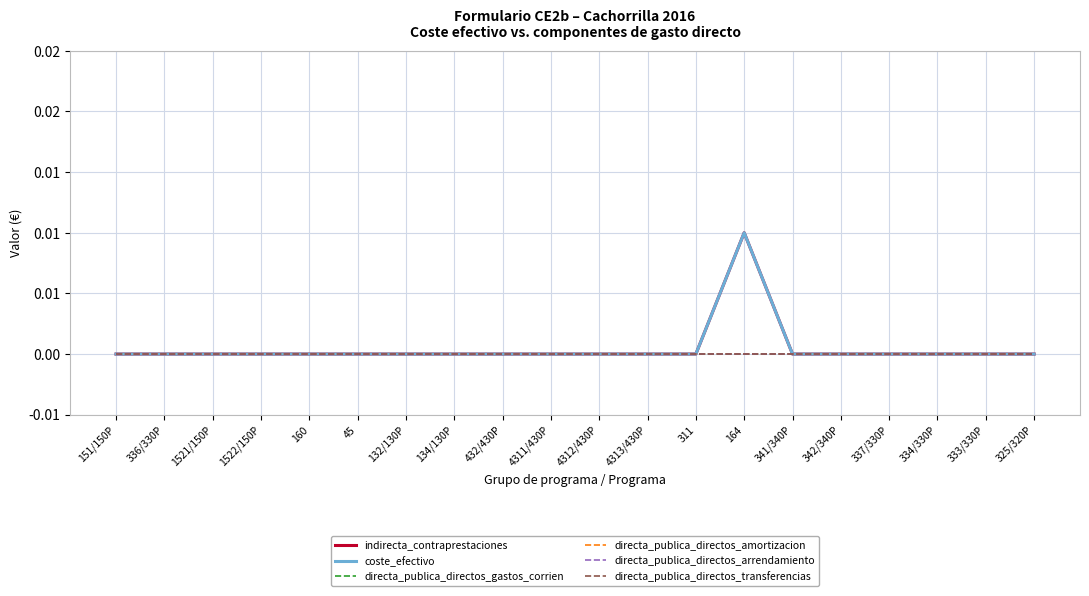

How many interior local peaks does the coste_efectivo series have?

1